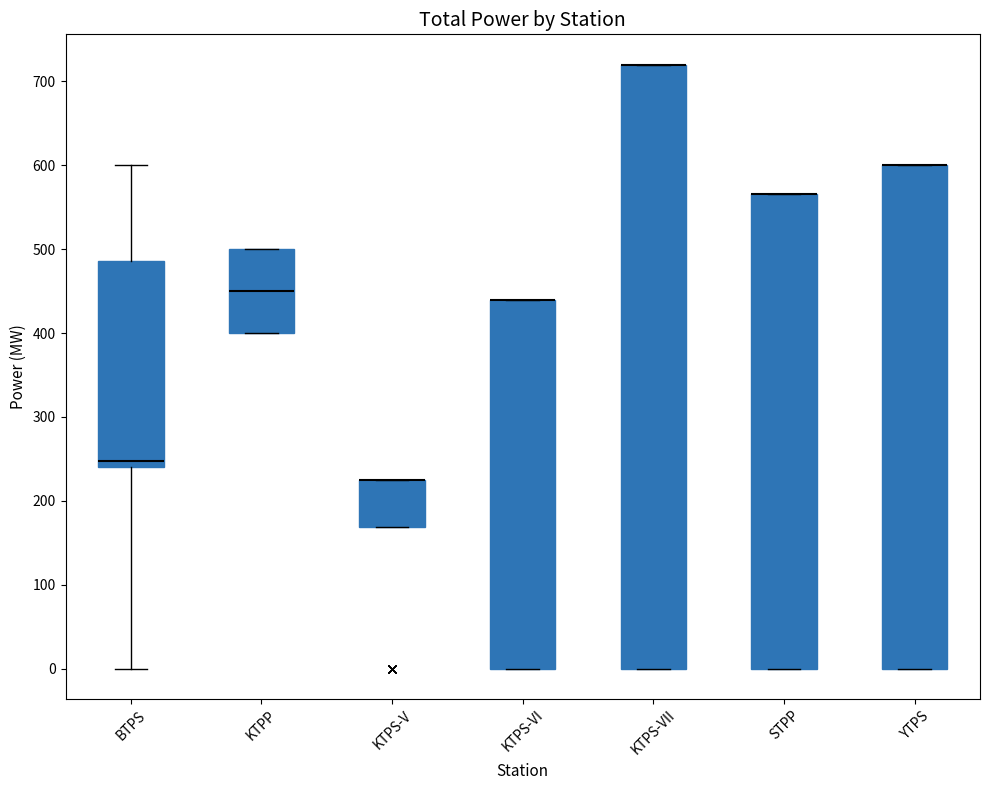

Comparing the boxes themselves (not the whiskers), which one is the tallest?

KTPS-VII